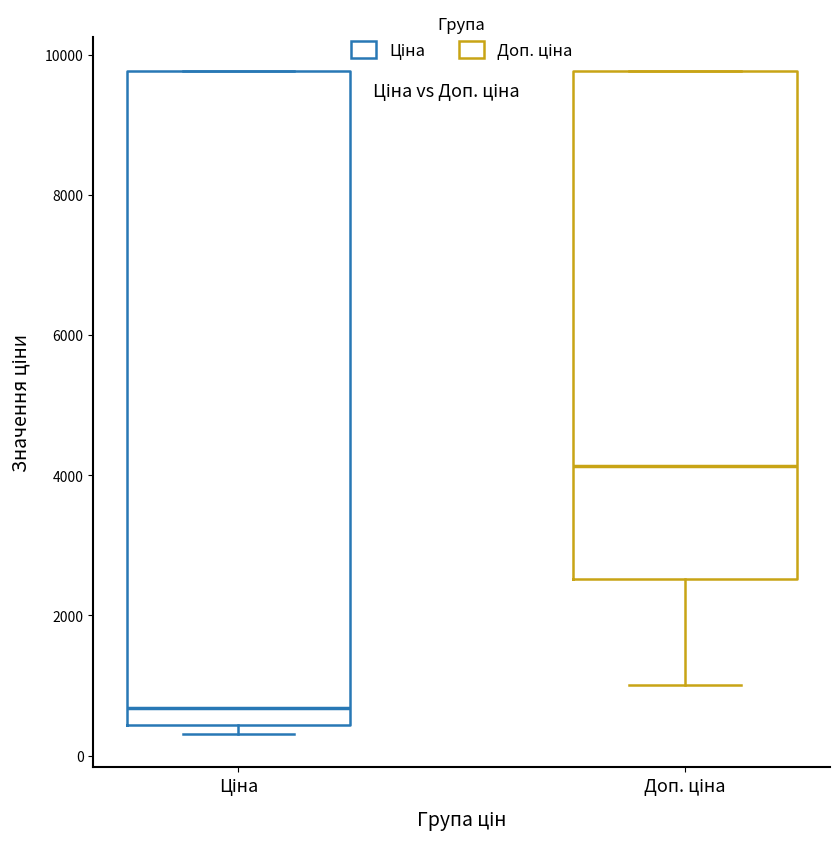

Reading left to right, transcribe this box plot: for each box, give where its median line is, the range the box spans, and where its two whiskers end, as read against the y-axis. The values are not printed on the chart, so give them approximately, as read against the axis.

Ціна: median 600, box 400 to 9800, whiskers 400 (just below the box's lower edge) to 9800
Доп. ціна: median 4200, box 2600 to 9800, whiskers 1000 to 9800